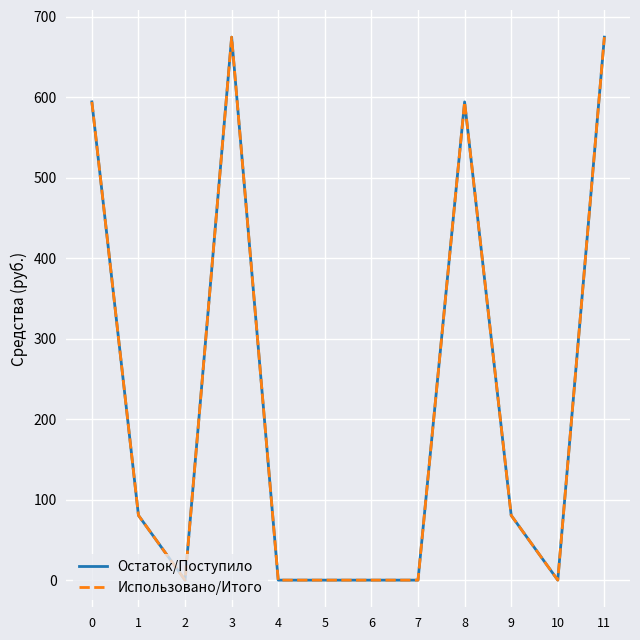

Where is the first local maximum for Остаток/Поступило?

3